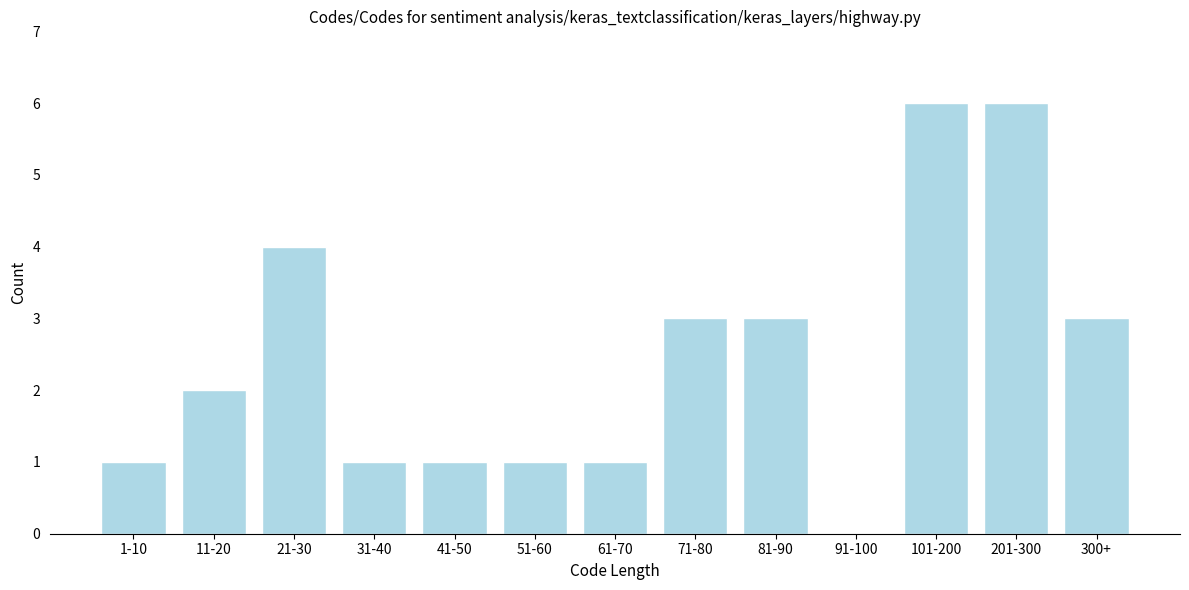

Reading right to left, extract all data points from this chart.

300+=3	201-300=6	101-200=6	91-100=0	81-90=3	71-80=3	61-70=1	51-60=1	41-50=1	31-40=1	21-30=4	11-20=2	1-10=1